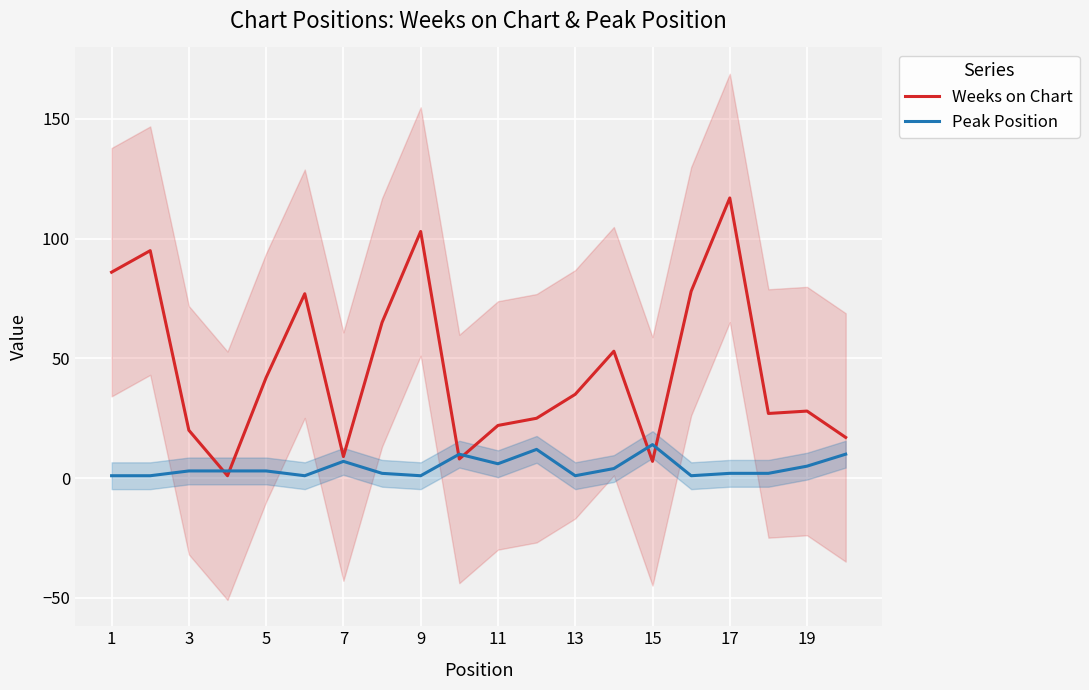

What is the total value across all series at 19?

18